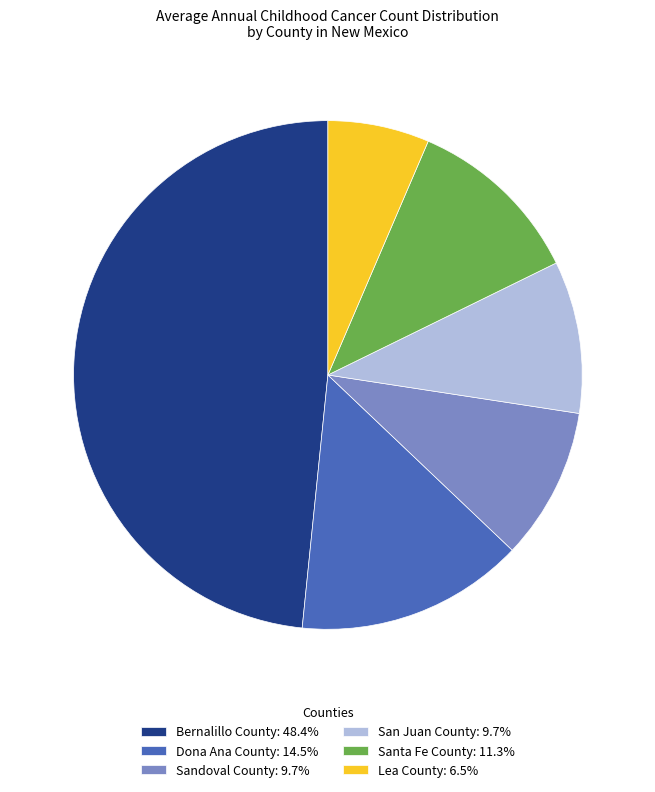

Is the sum of Lea County: 6.5% and San Juan County: 9.7% greater than half?

No